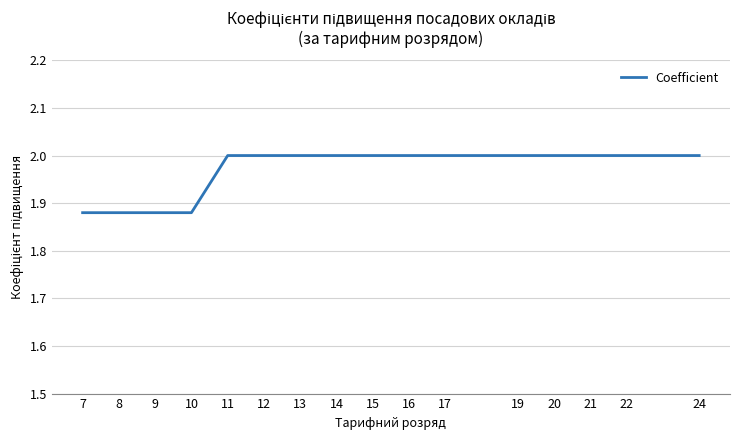

How many lines are shown in the chart?

1